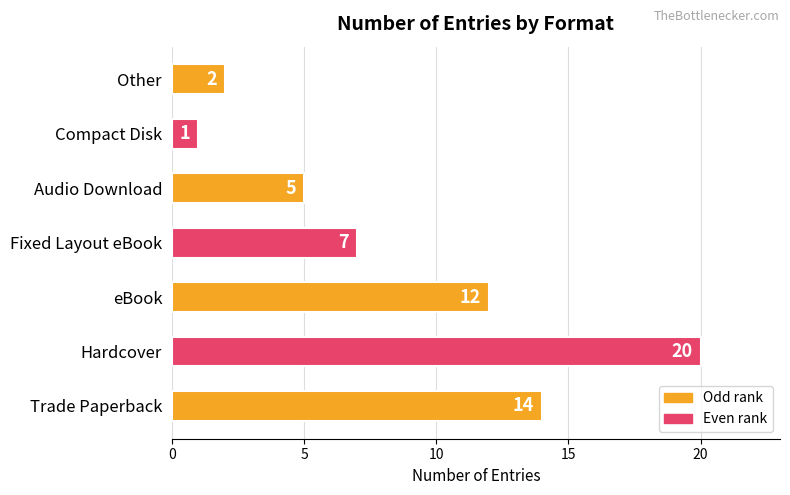

How many data points does each series have?

7